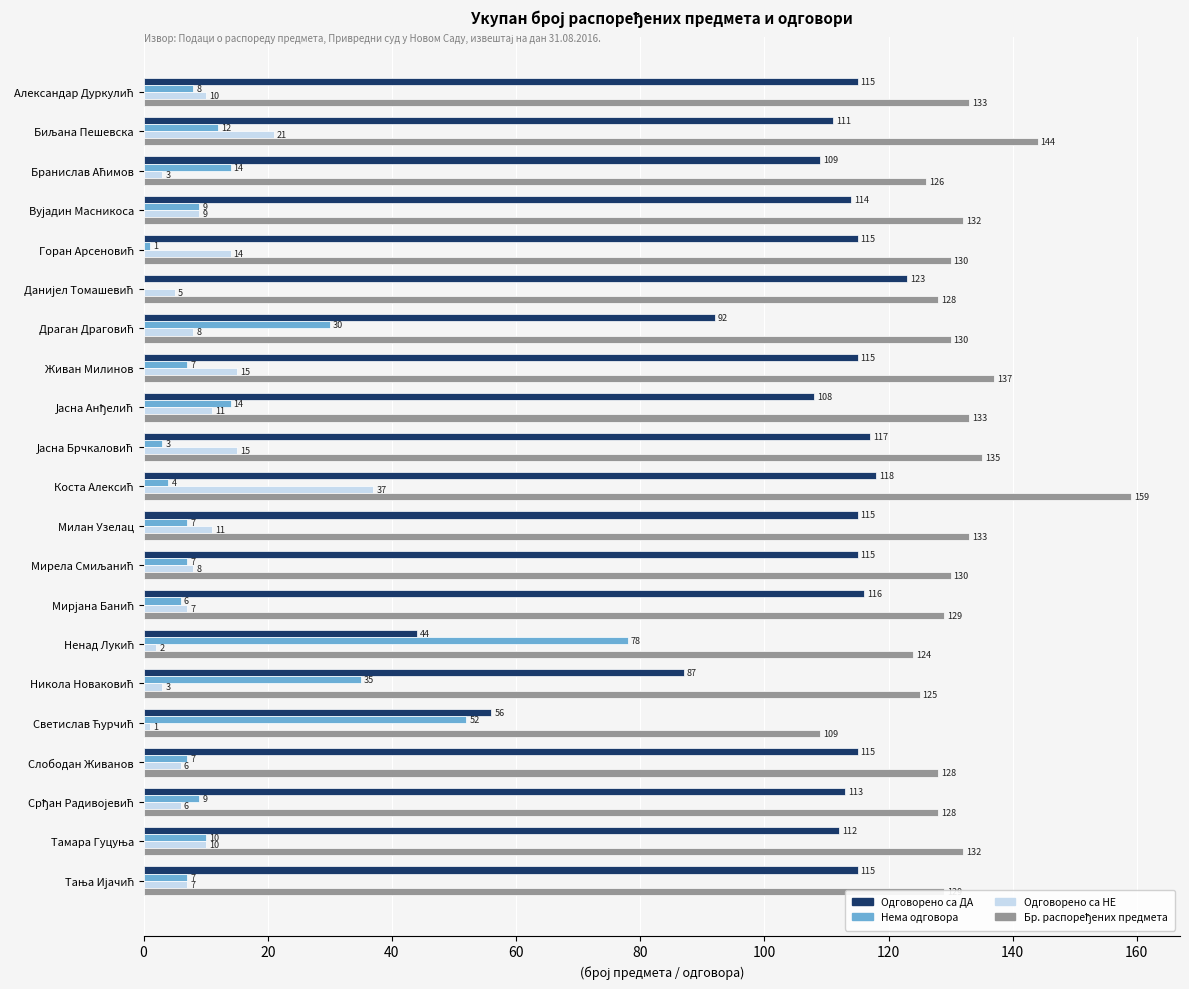

Which series has the widest spread of values?

Одговорено са ДА